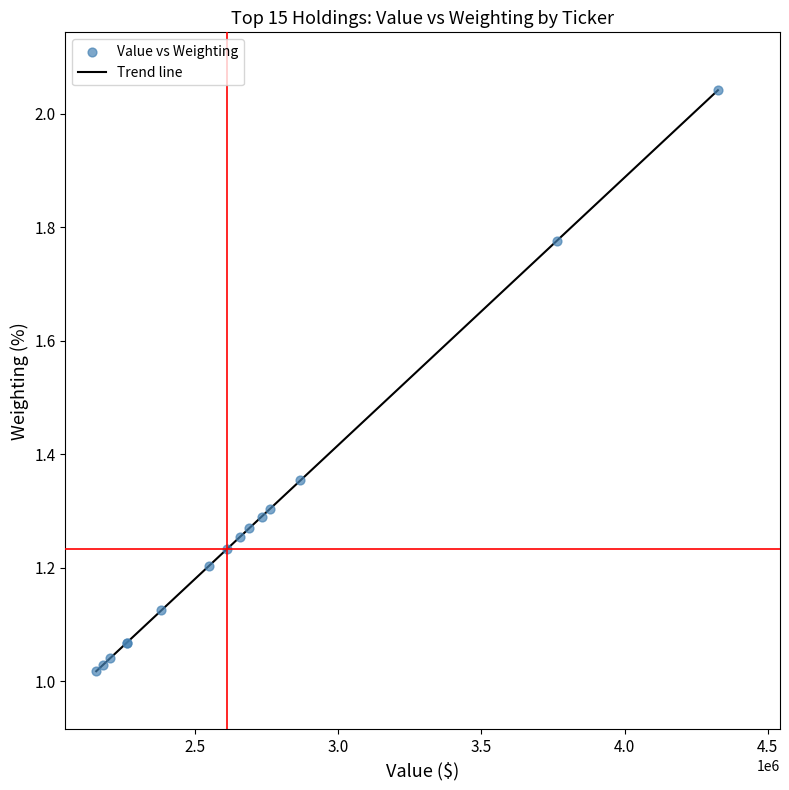

Approximately how many times larger is the value at STZ compared to PEP?

1.7